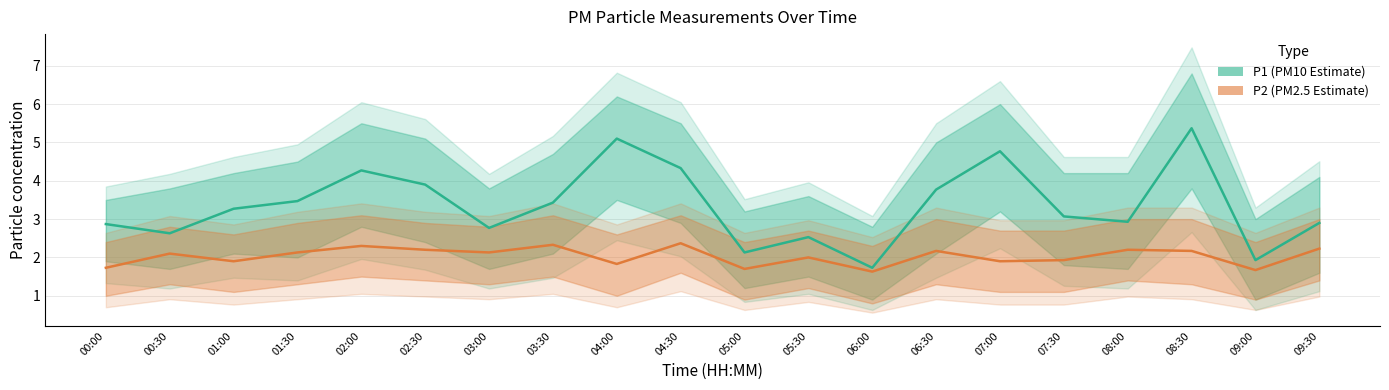

What is the label of the 4th point from the left?

01:30